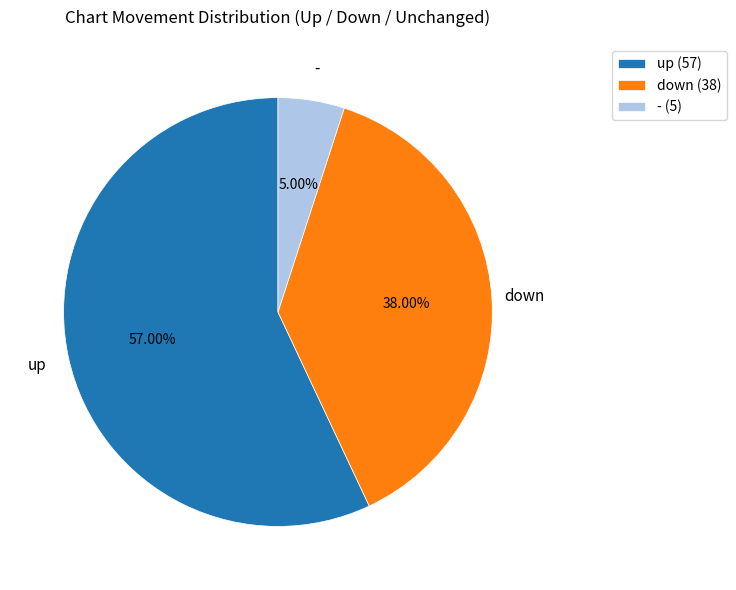

To the nearest percent, what is the combined percentage of down and -?

43%